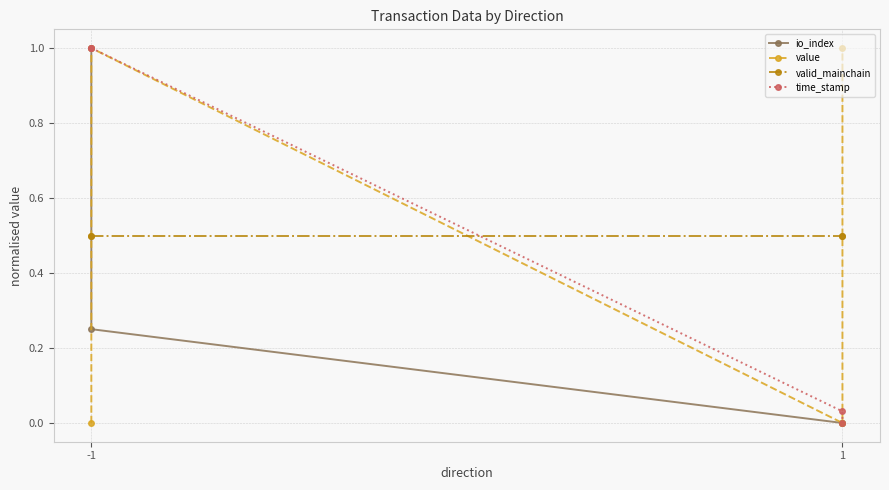

After their last crossing, which series has the higher values: valid_mainchain or time_stamp?

valid_mainchain